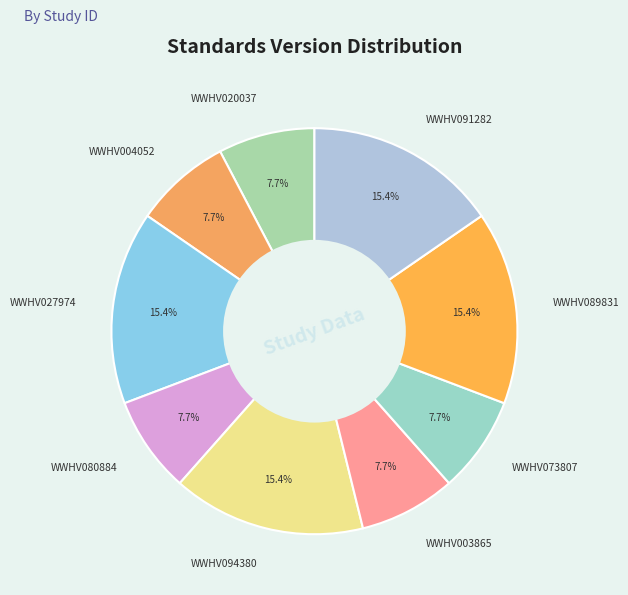

Approximately how many times larger is the value at WWHV094380 compared to WWHV091282?

1.0